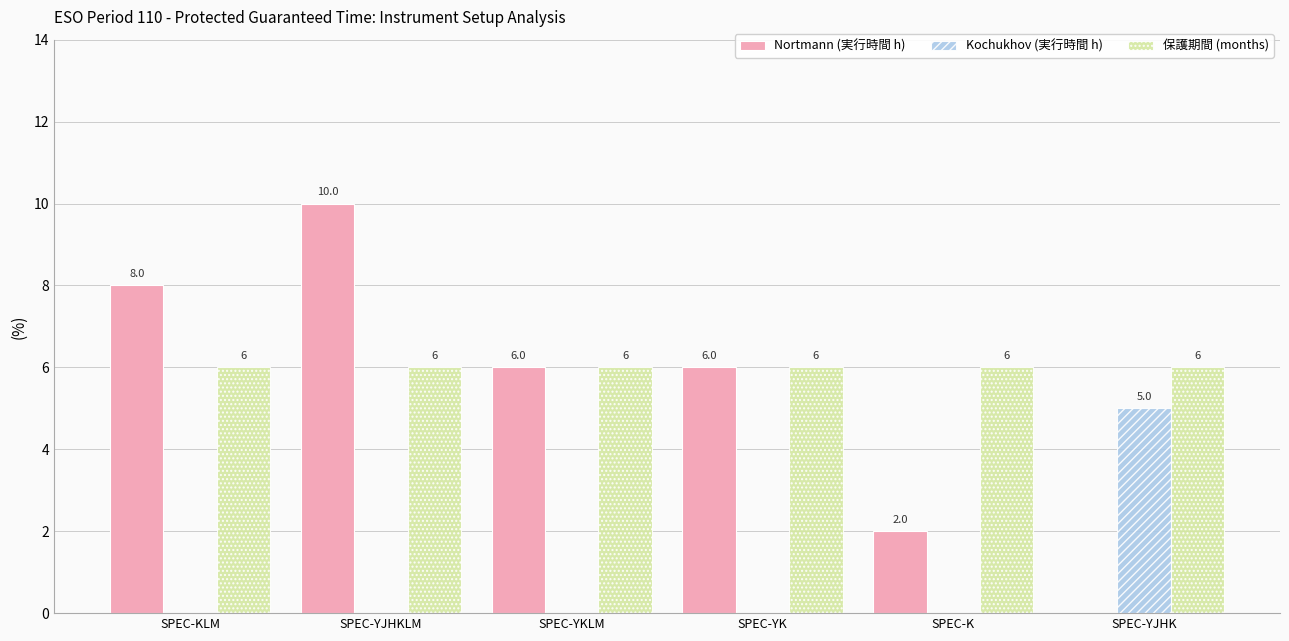

What is the maximum value for Kochukhov (実行時間 h)?

5